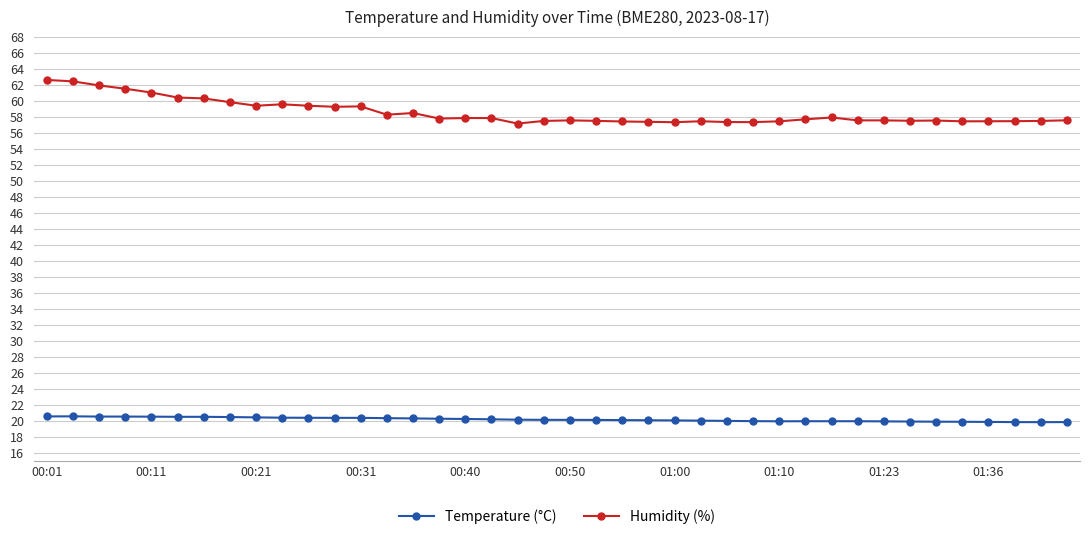

True or false: Temperature (°C) and Humidity (%) cross at least once.

False